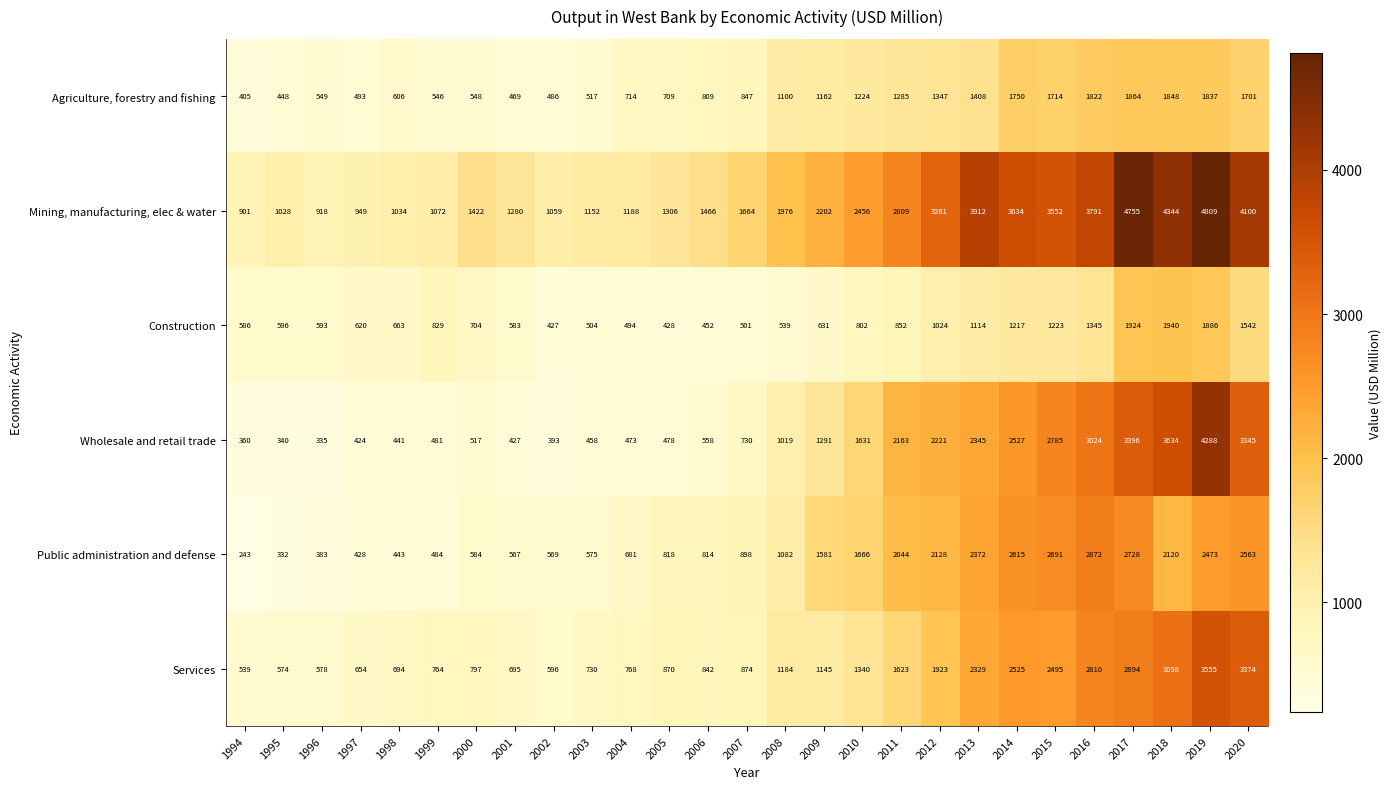

What is the difference between the maximum and minimum values in the Construction series?

1513